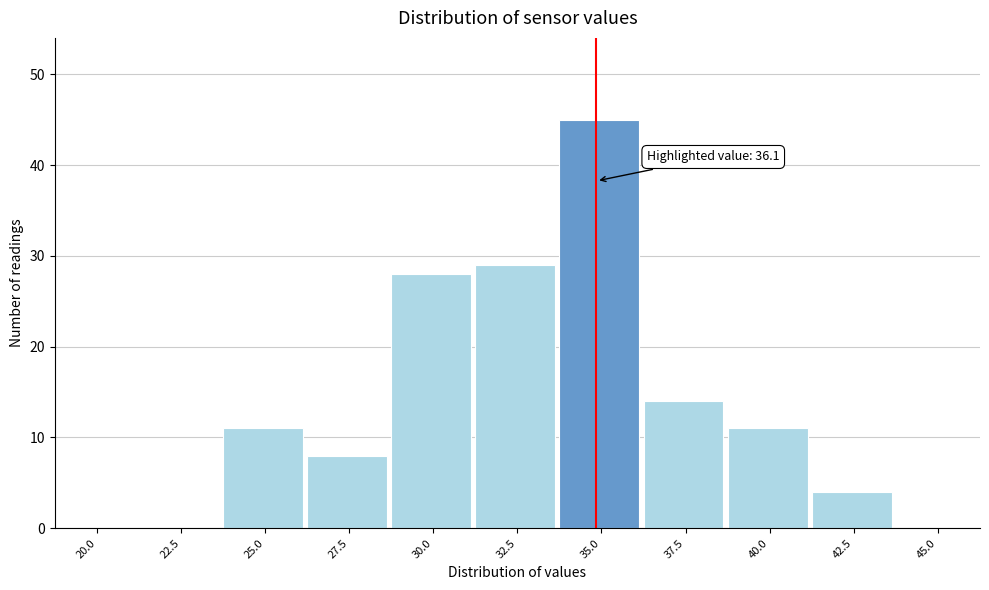

Reading right to left, what are all the values shown in this chart?

45.0=0	42.5=4	40.0=11	37.5=14	35.0=45	32.5=29	30.0=28	27.5=8	25.0=11	22.5=0	20.0=0